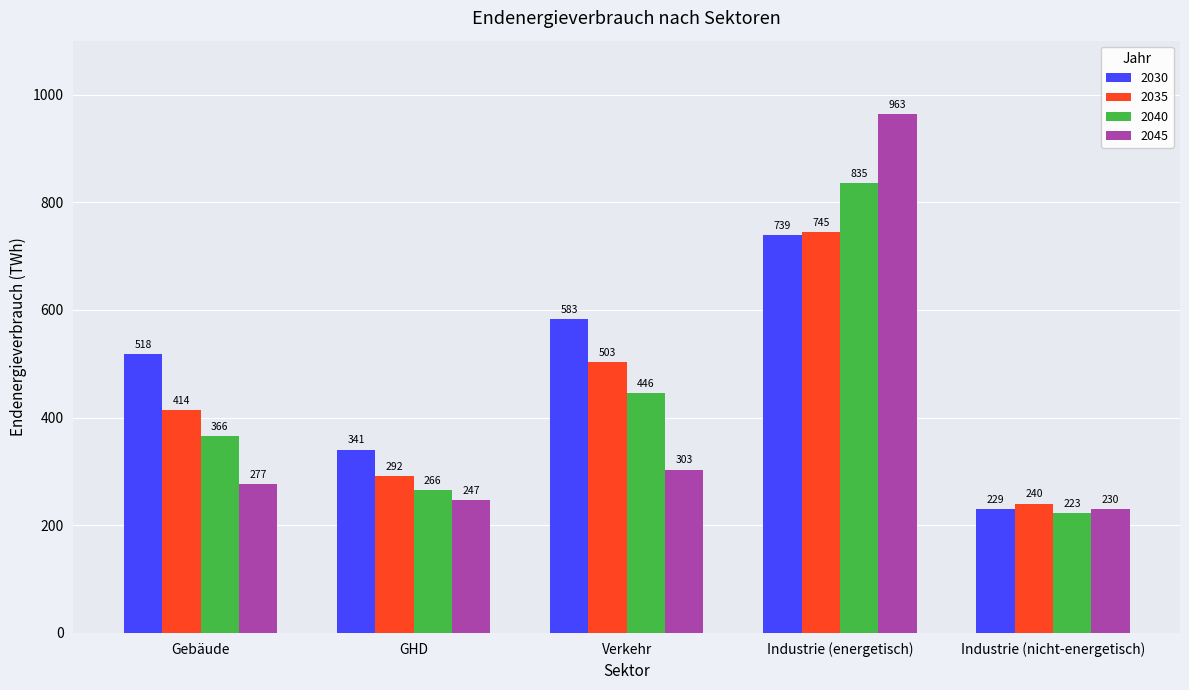

What are all the series names shown in the legend?

2030, 2035, 2040, 2045